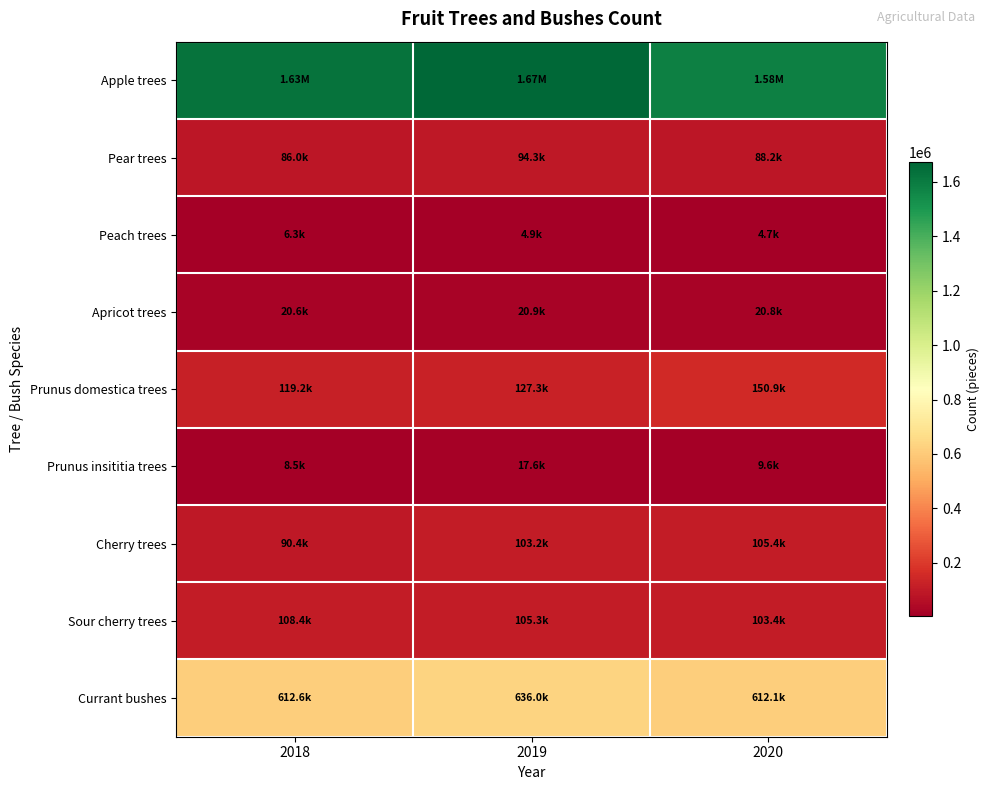

Rank the series by their maximum value, from highest to lowest.

Apple trees, Currant bushes, Prunus domestica trees, Sour cherry trees, Cherry trees, Pear trees, Apricot trees, Prunus insititia trees, Peach trees